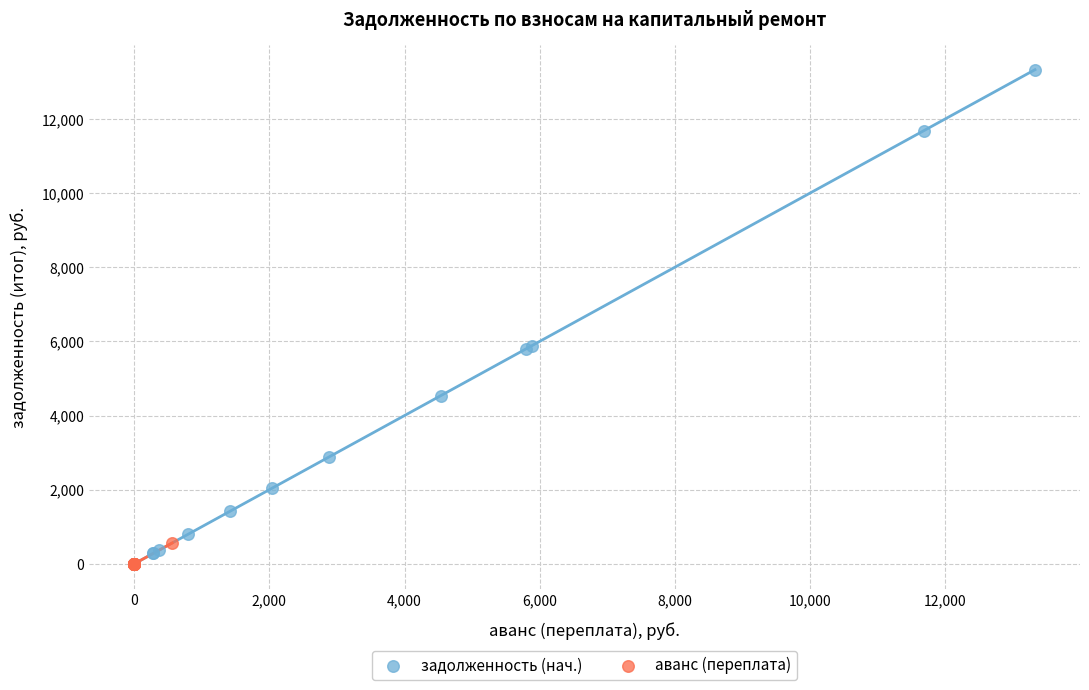

Which series has the largest Y range (max minus min)?

задолженность (нач.)